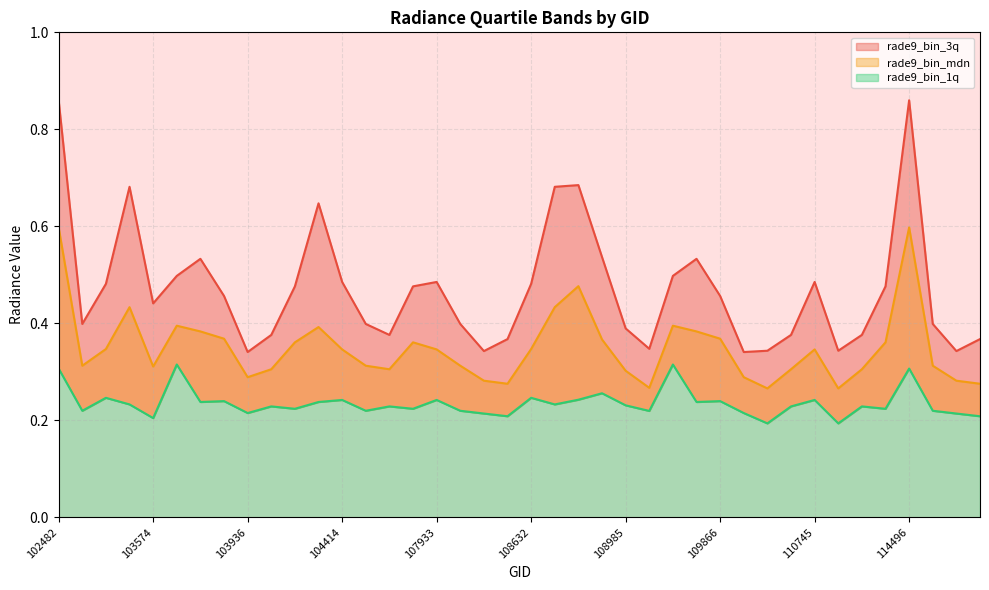

How many lines are shown in the chart?

3